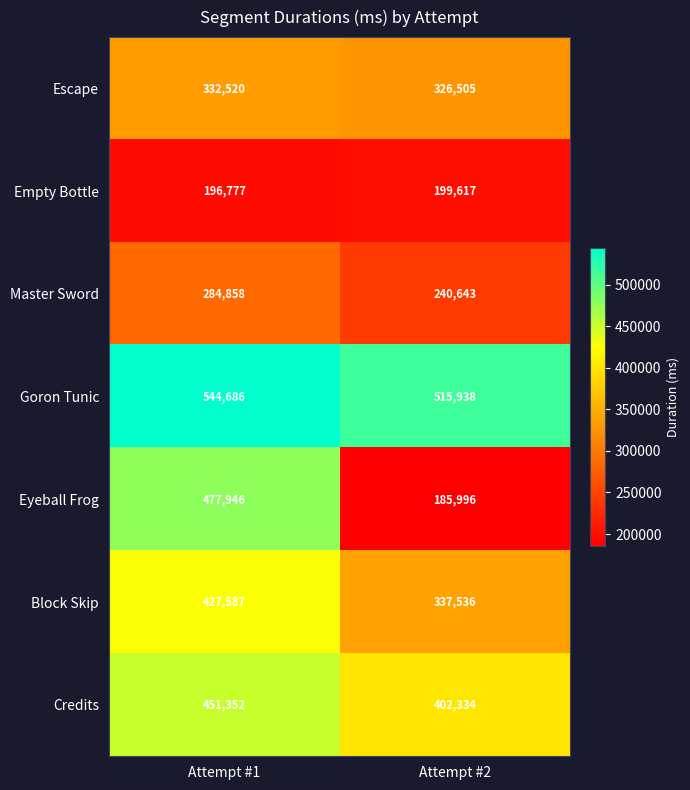

Reading left to right, what are all the values shown in this chart?

Escape: Attempt #1=332520	Attempt #2=326505
Empty Bottle: Attempt #1=196777	Attempt #2=199617
Master Sword: Attempt #1=284858	Attempt #2=240643
Goron Tunic: Attempt #1=544686	Attempt #2=515938
Eyeball Frog: Attempt #1=477946	Attempt #2=185996
Block Skip: Attempt #1=427587	Attempt #2=337536
Credits: Attempt #1=451352	Attempt #2=402334